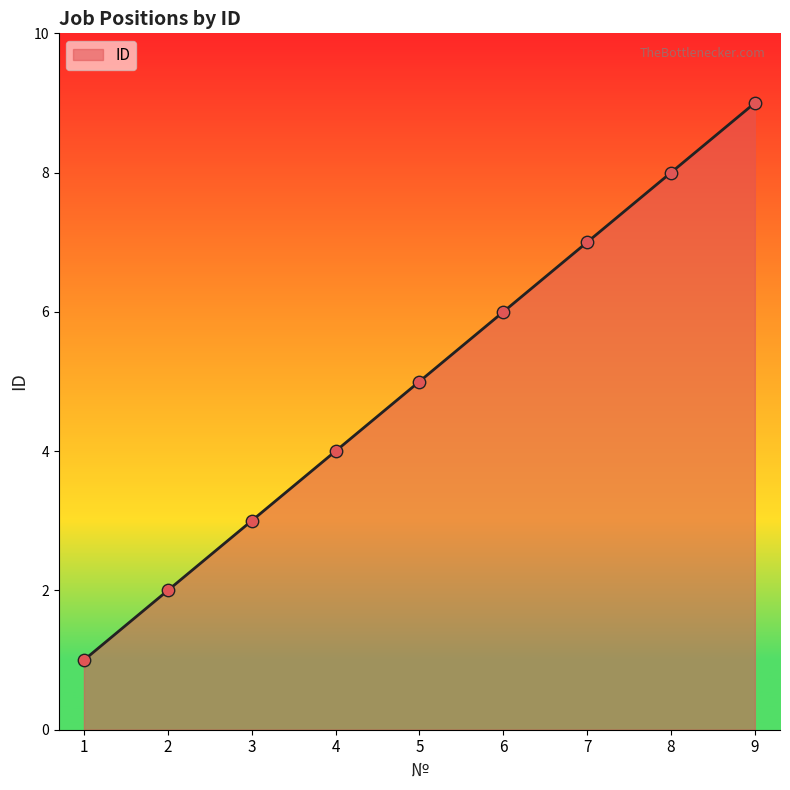

What is the ratio of the value at 1 to the value at 2?

0.5